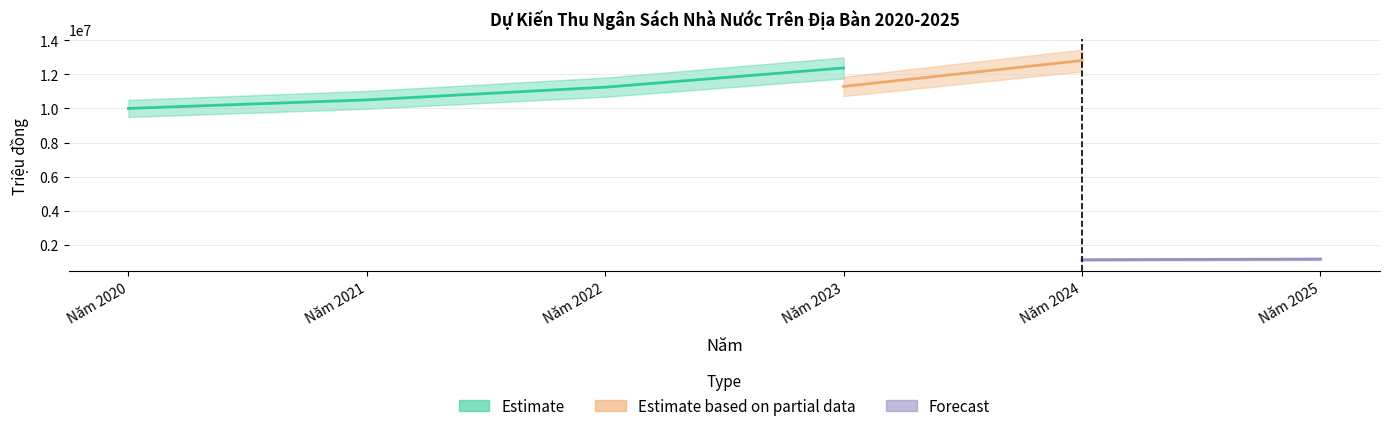

Is this an area chart (filled region under the line)?

No